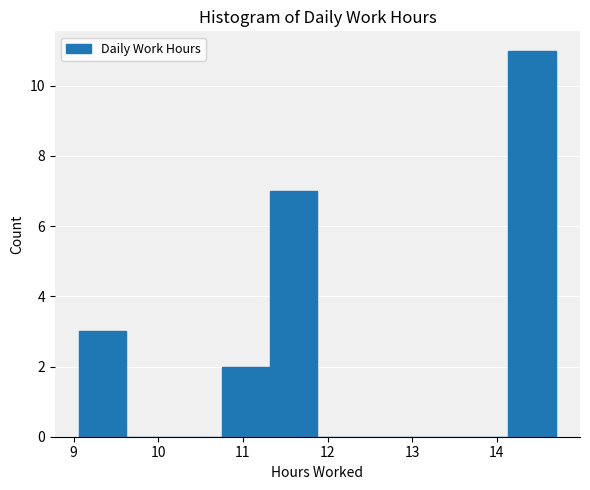

Over which range of the x-axis is the bar tallest?

14.1 to 14.7